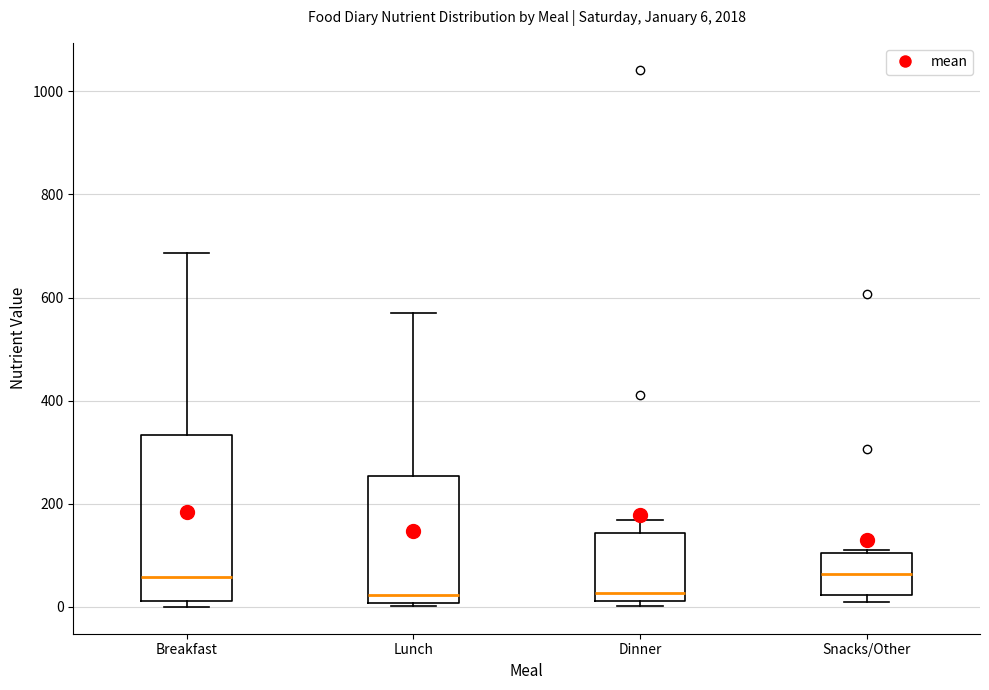

Comparing the boxes themselves (not the whiskers), which one is the tallest?

Breakfast